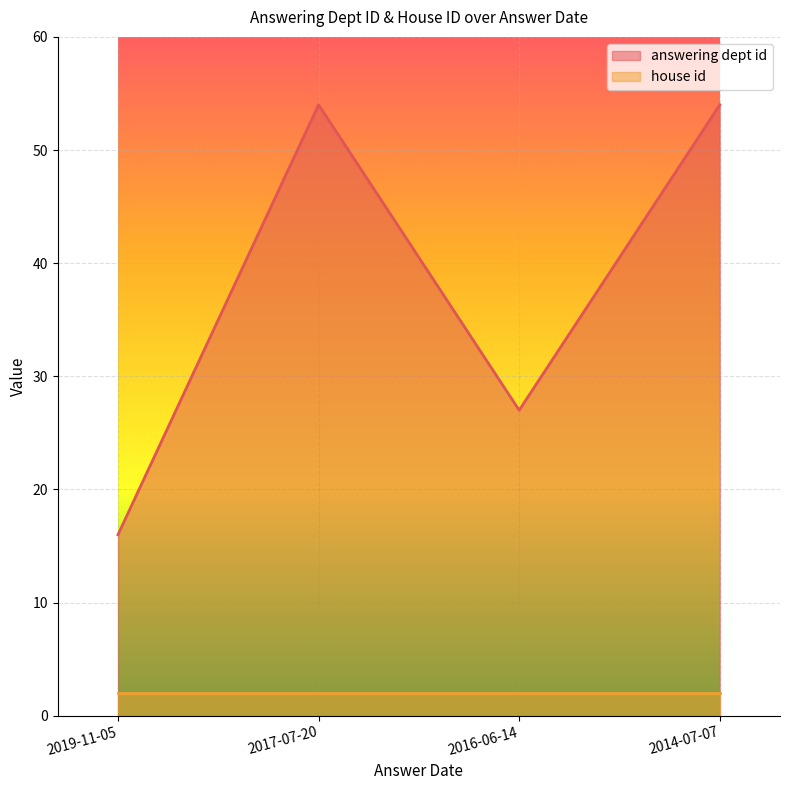

Is the value of house id at 2016-06-14 greater than the value of answering dept id at 2016-06-14?

No